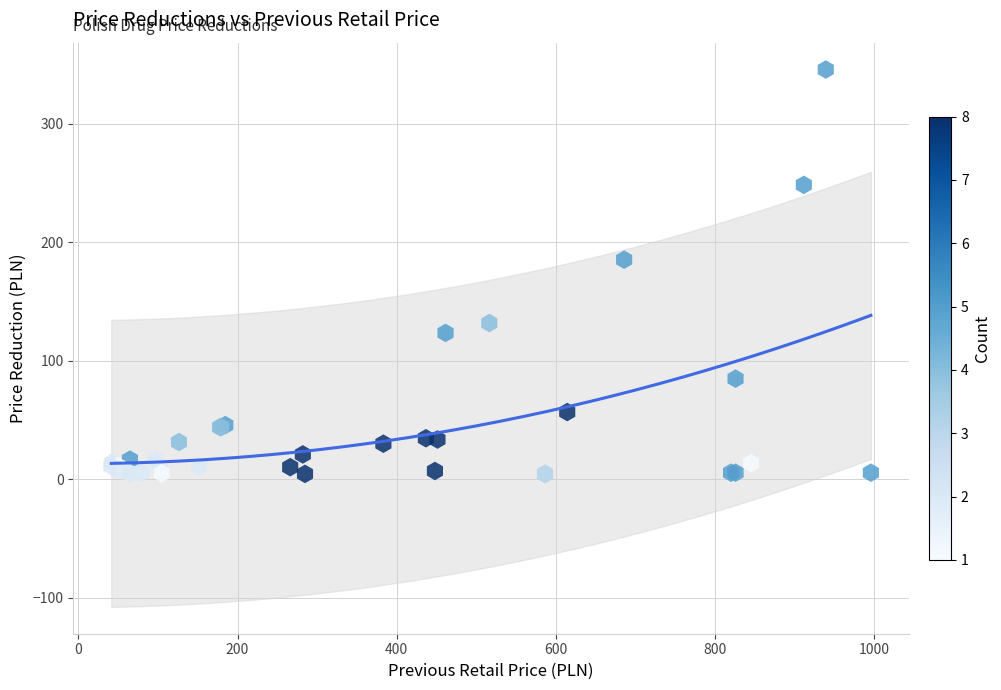

What Y value in the scatter plot is closest to 175?

185.3